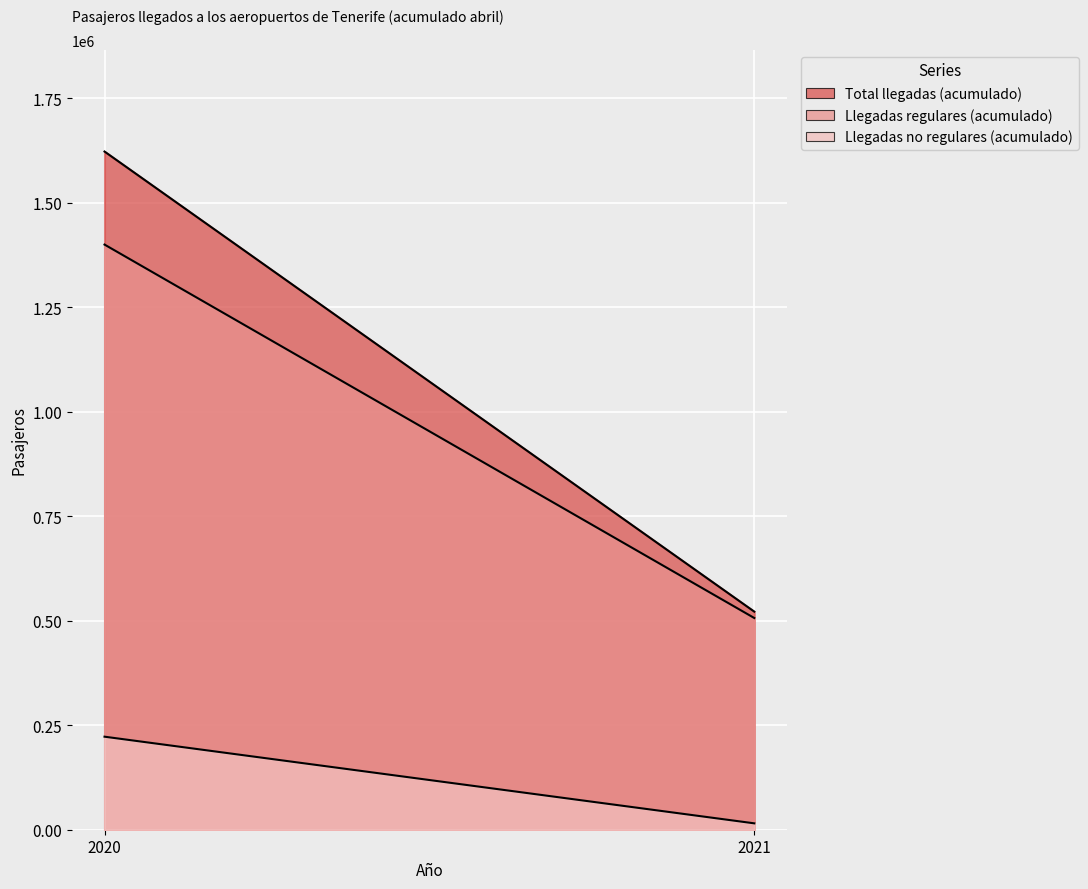

Which category has the highest value in the Llegadas no regulares (acumulado) series?

2020